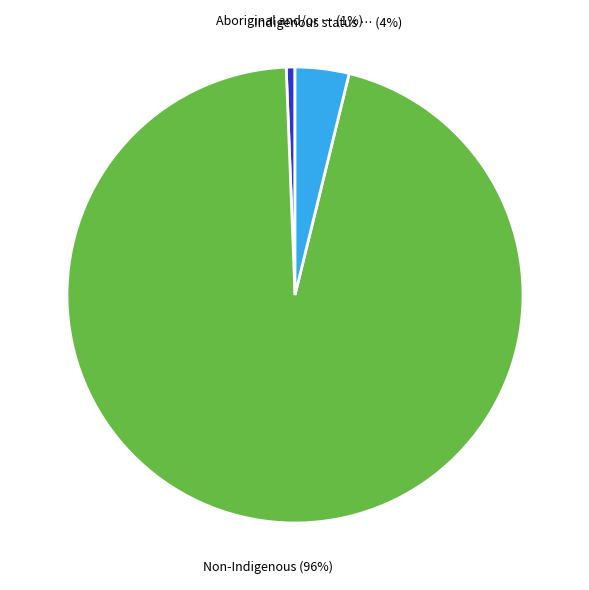

Is there any slice that represents more than half of the pie?

Yes